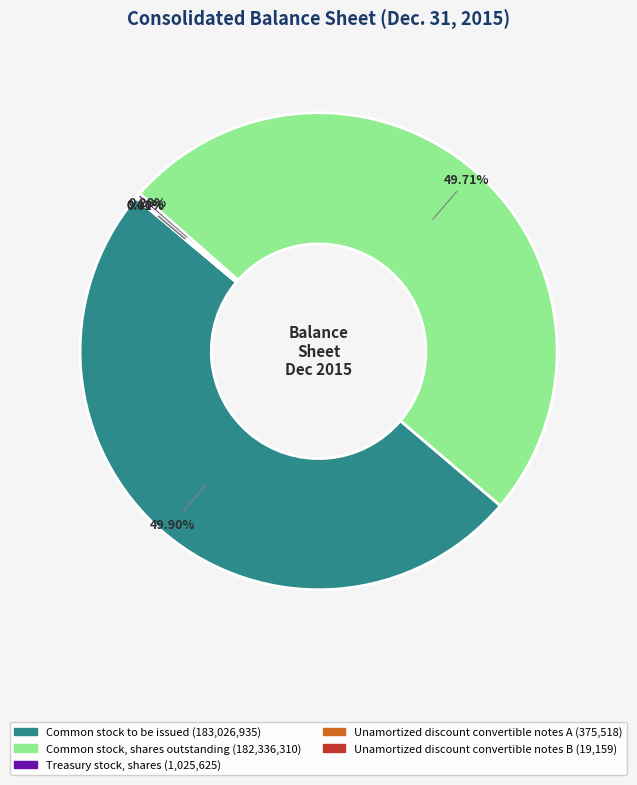

Between Common stock, shares outstanding and Treasury stock, shares, which is larger?

Common stock, shares outstanding